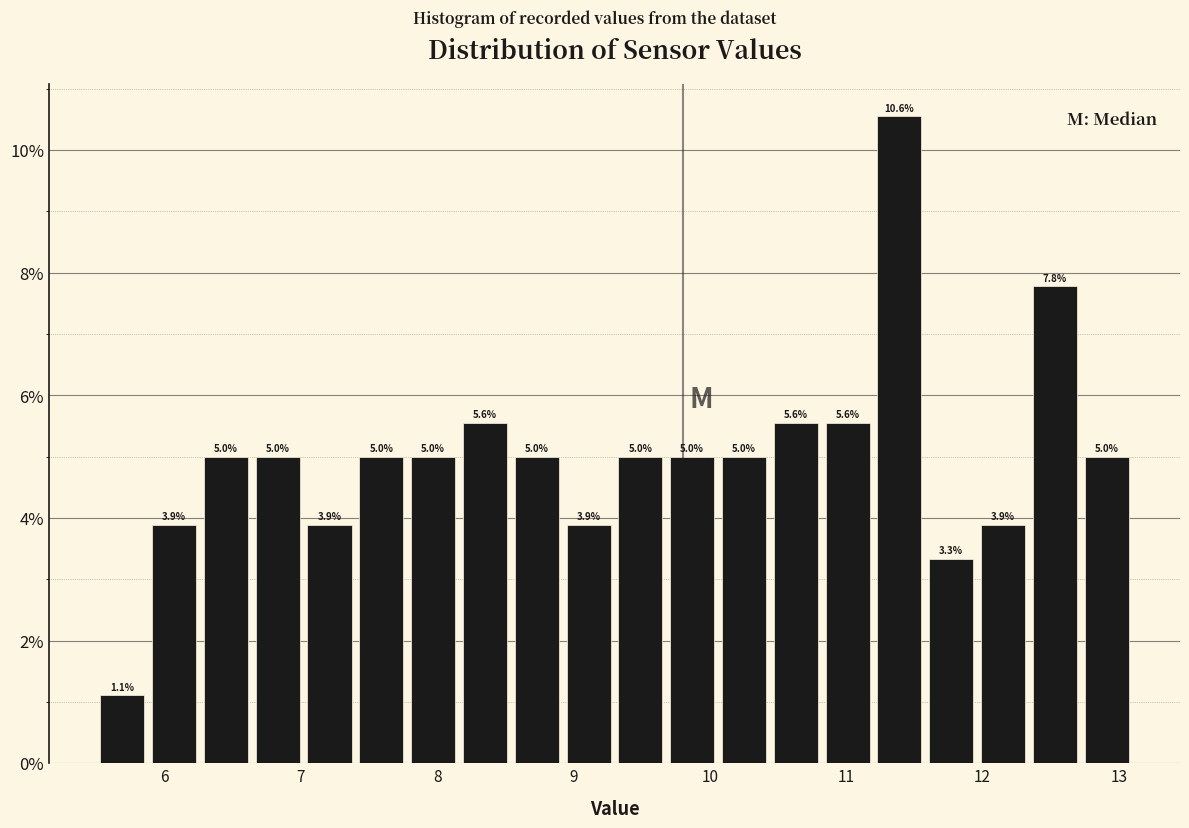

Around what value on the x-axis is the tallest bar? Give the approximate position of its centre, as read against the axis.

11.4